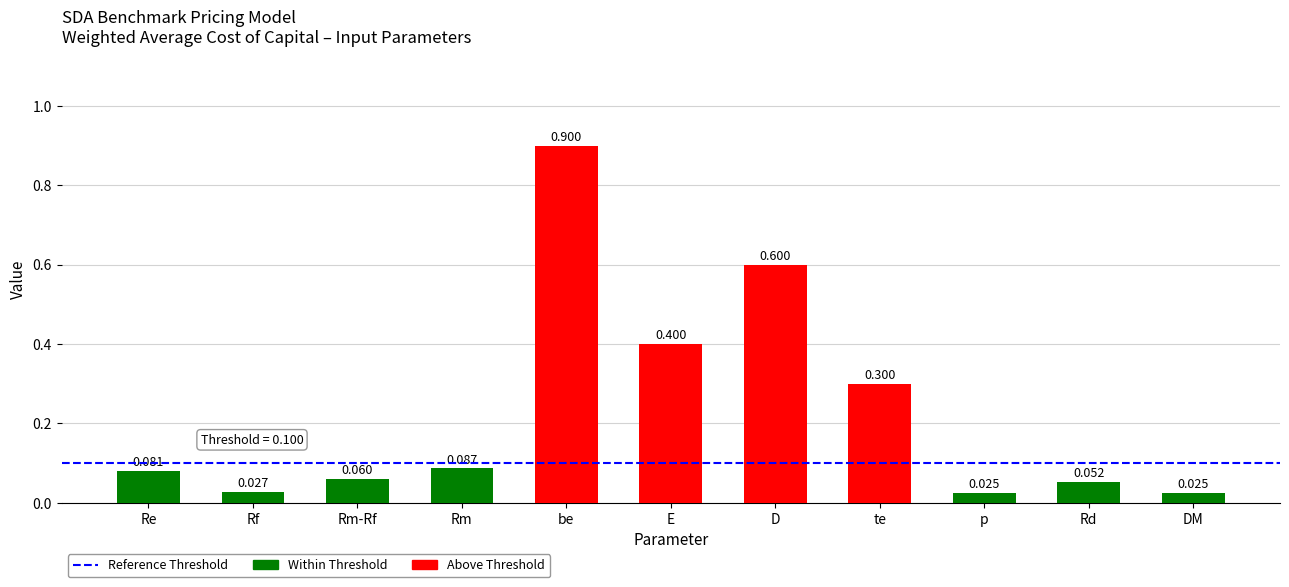

Between te and Rm-Rf, which is larger?

te